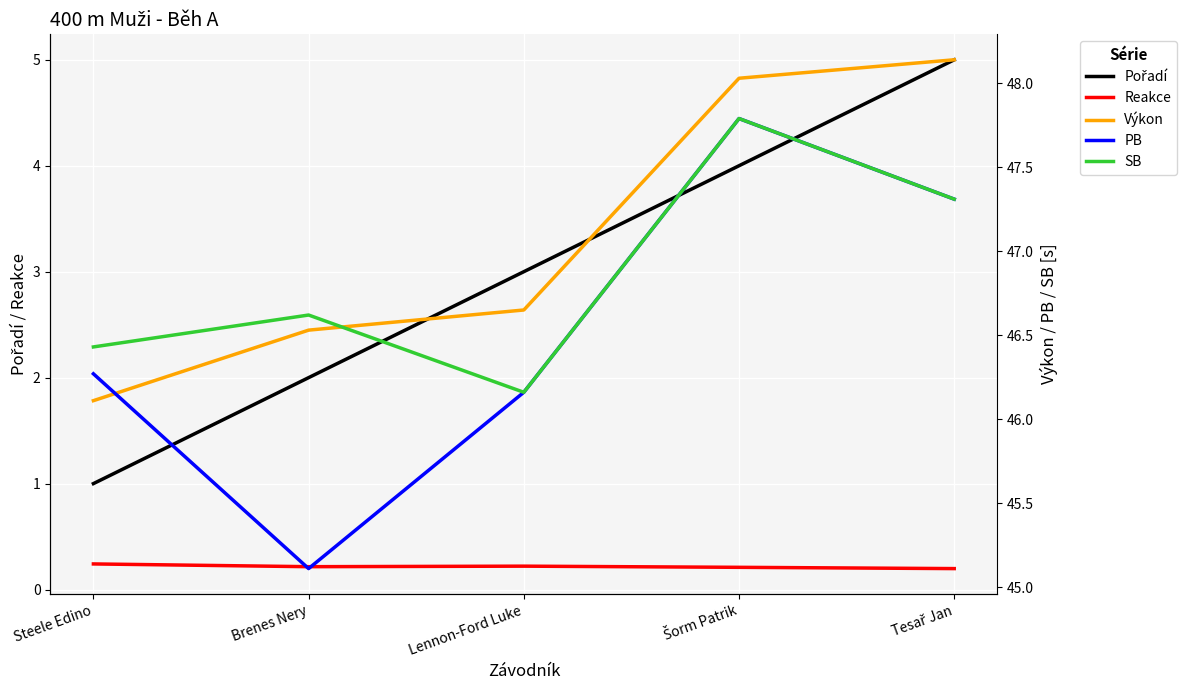

True or false: Pořadí and PB intersect in this chart.

False